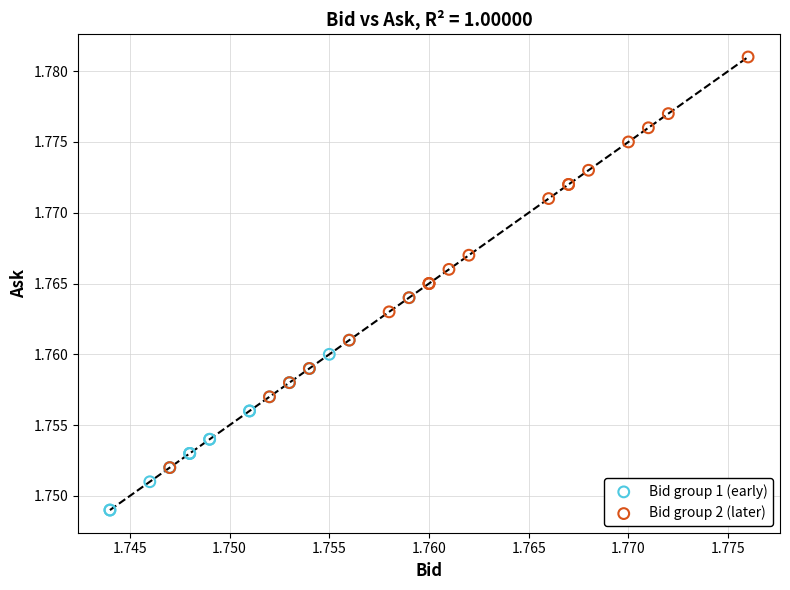

What are all the series names shown in the legend?

Bid group 1 (early), Bid group 2 (later)